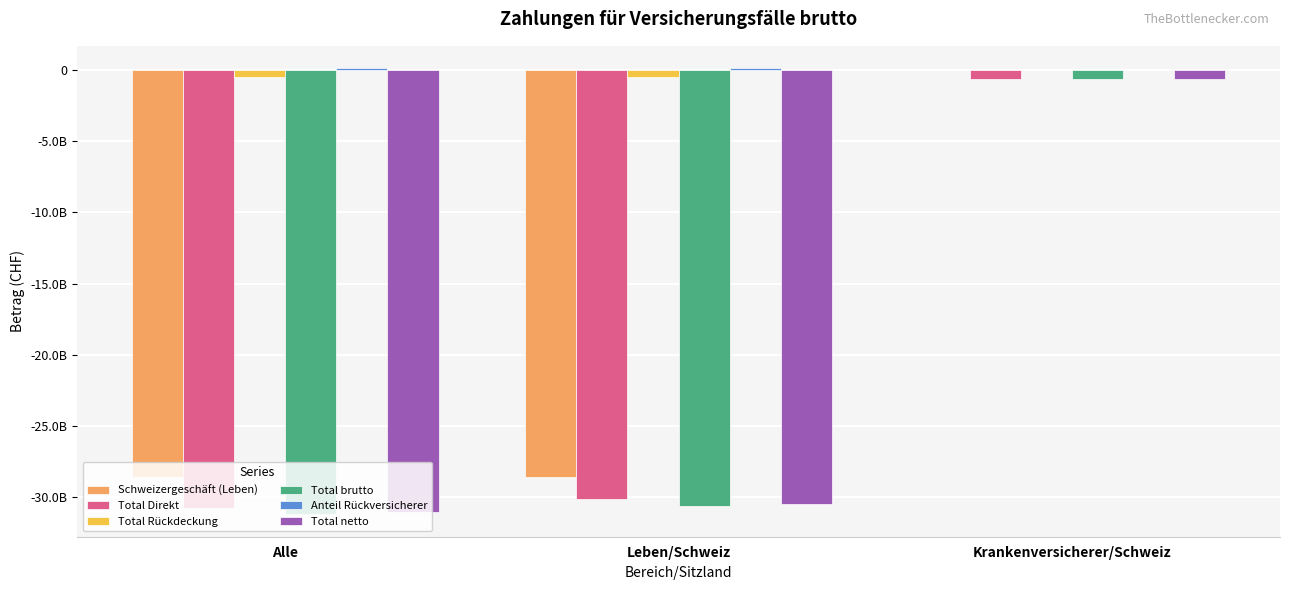

What is the sum of all Total brutto values?

-62432045636